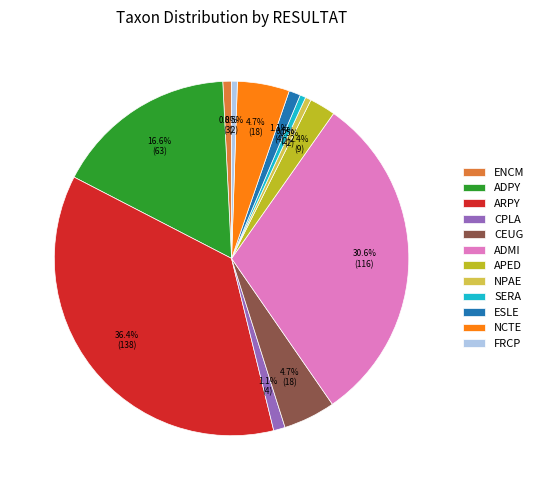

What portion of the pie excludes ADPY?

83.4%